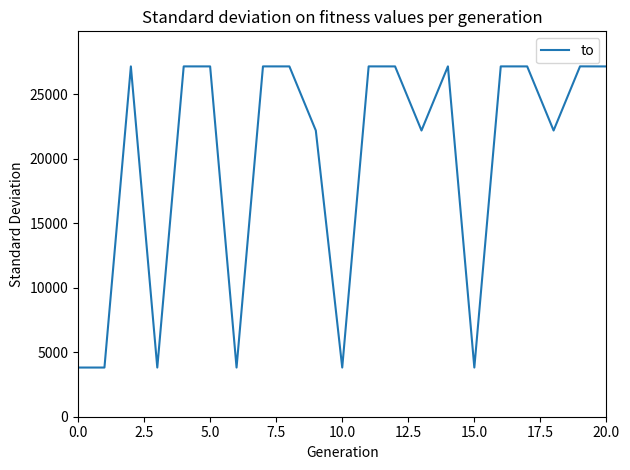

What is the maximum value shown in the chart?

27164